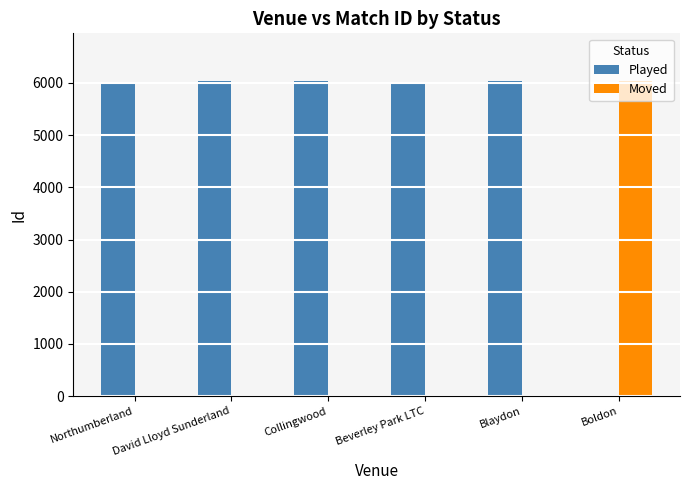

Is it true that Moved equals -4149 at Blaydon?

False